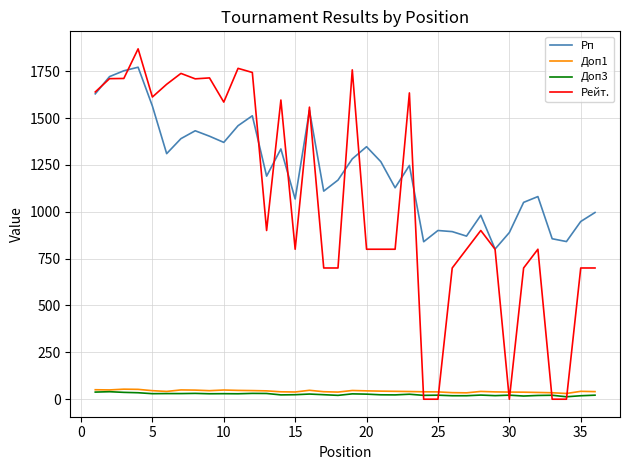

True or false: Рп and Доп1 cross at least once.

False